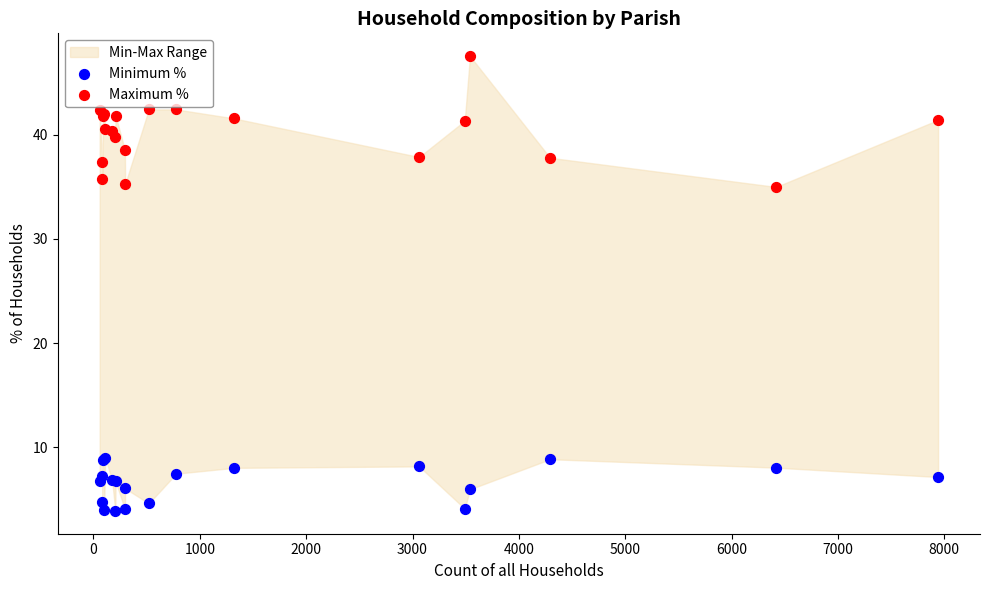

Which series has the widest spread of Y values?

Maximum %